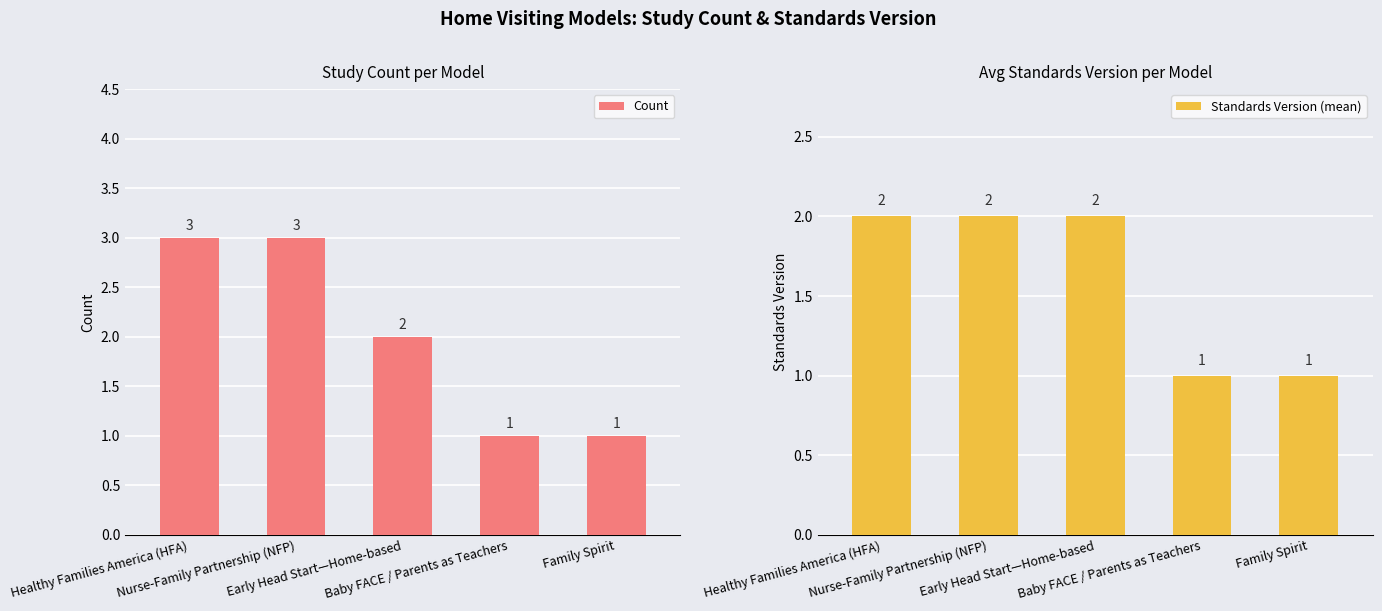

What is the difference between the maximum and minimum values in the Standards Version (mean) series?

1